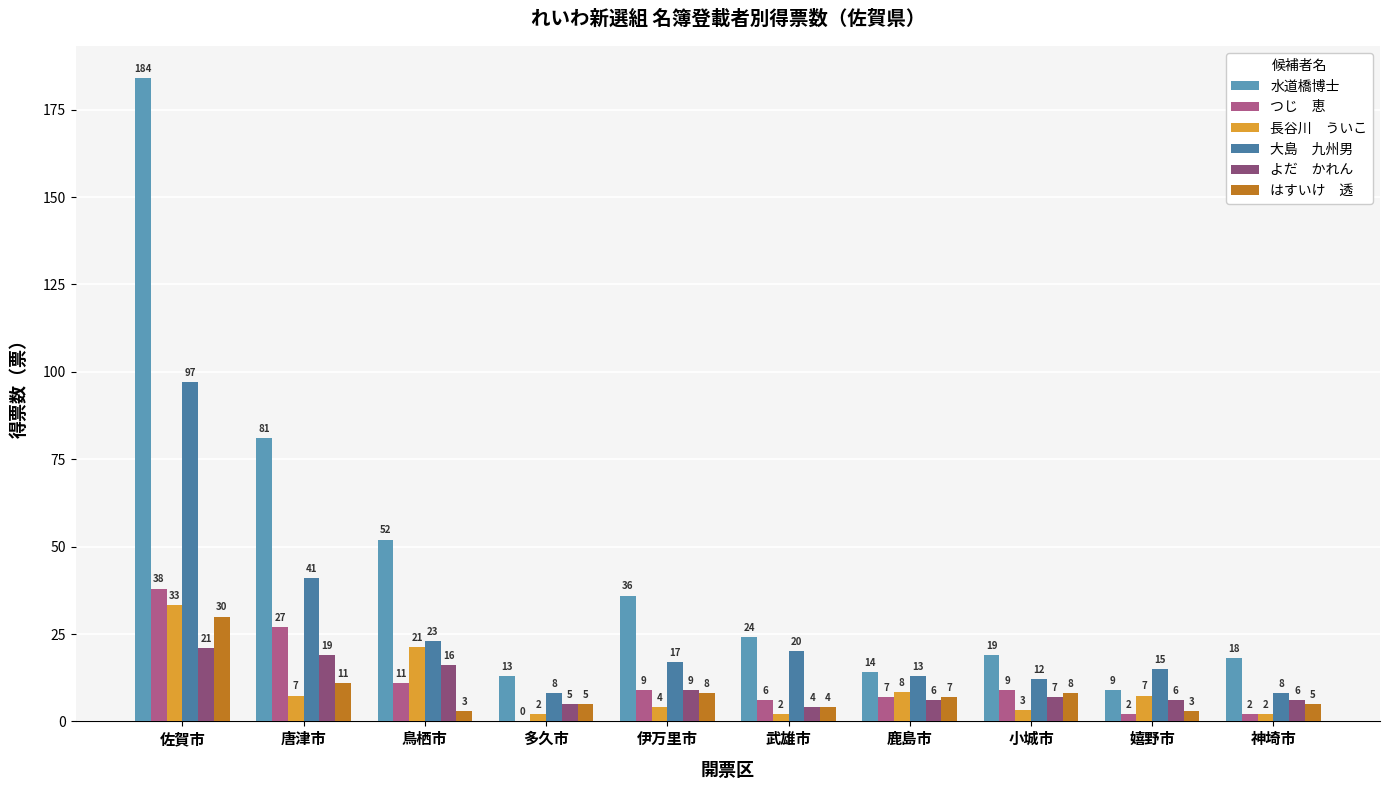

The 大島　九州男 series shows 20.0 at 武雄市. True or false?

True